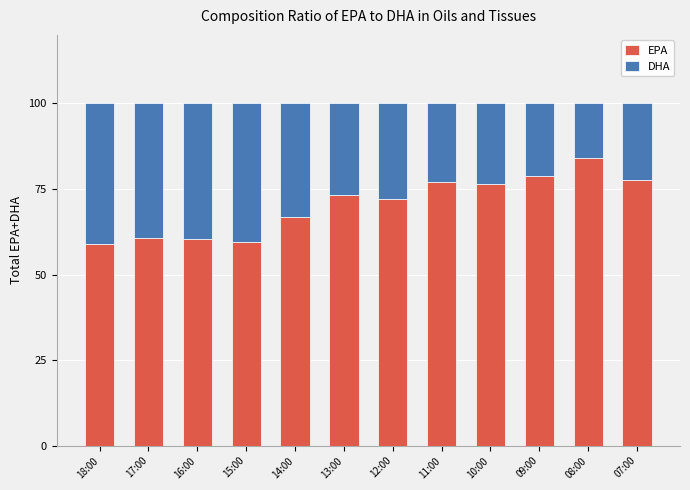

True or false: EPA has a value of 76.9 at 11:00.

True